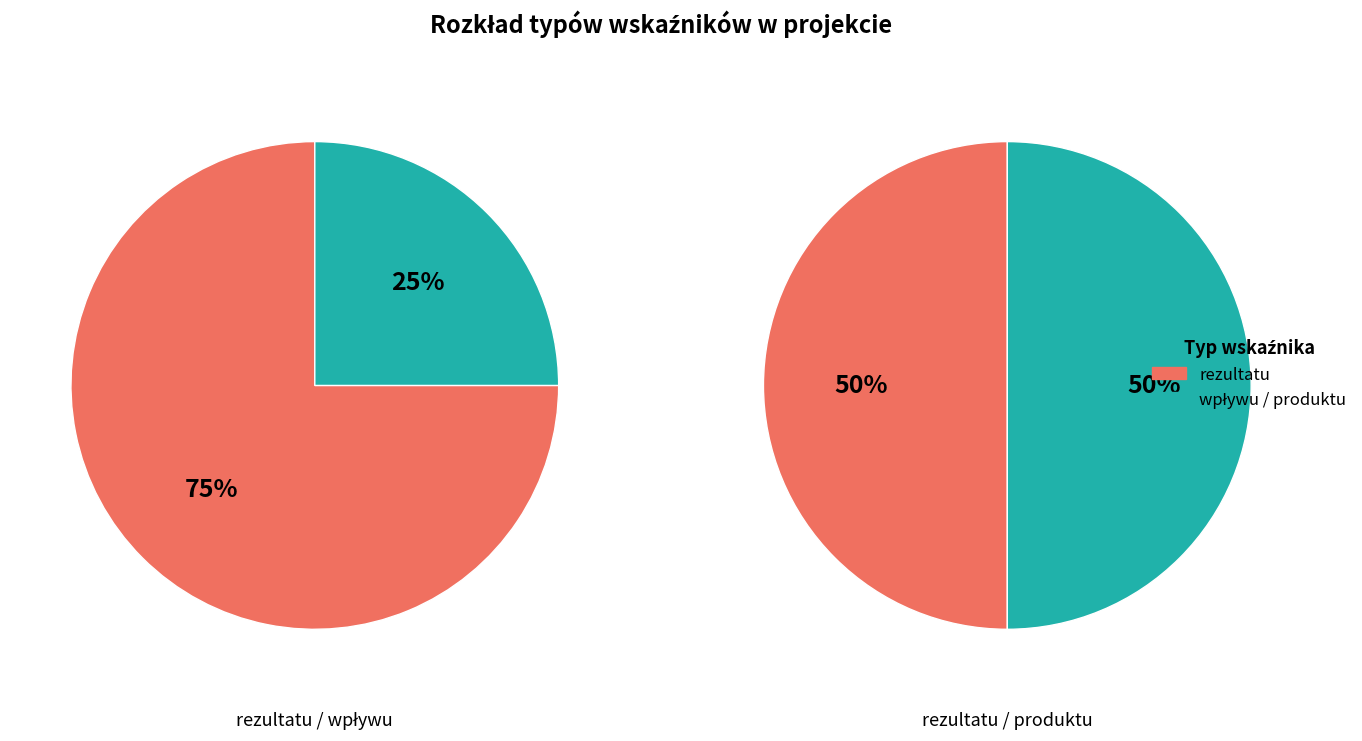

Combined, do wpływu (rezultatu długoterminowego) and rezultatu account for over 50%?

Yes